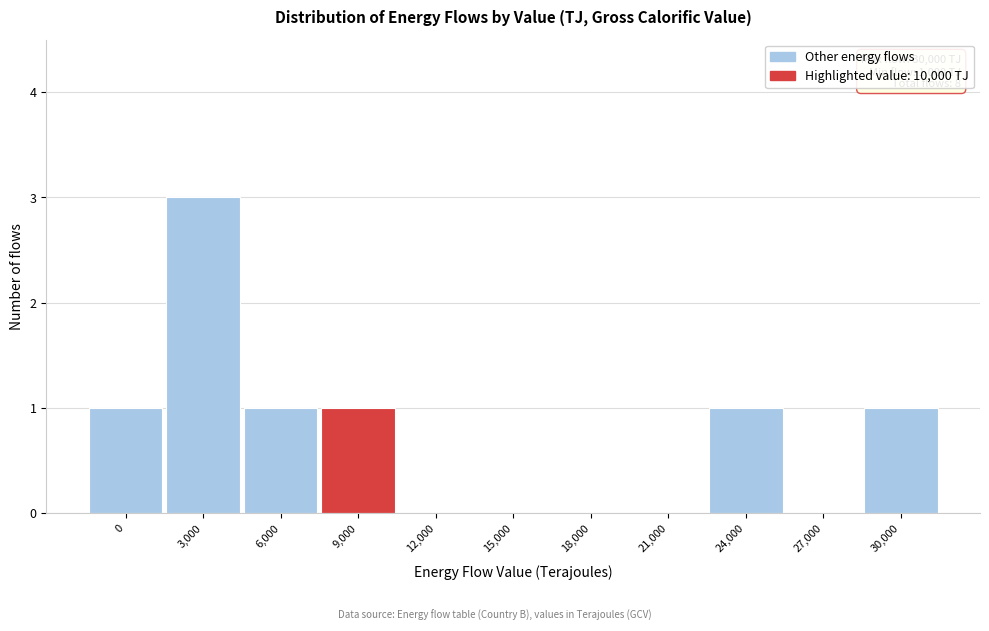

Reading right to left, transcribe all the data shown in this chart.

30,000=1	27,000=0	24,000=1	21,000=0	18,000=0	15,000=0	12,000=0	9,000=1	6,000=1	3,000=3	0=1